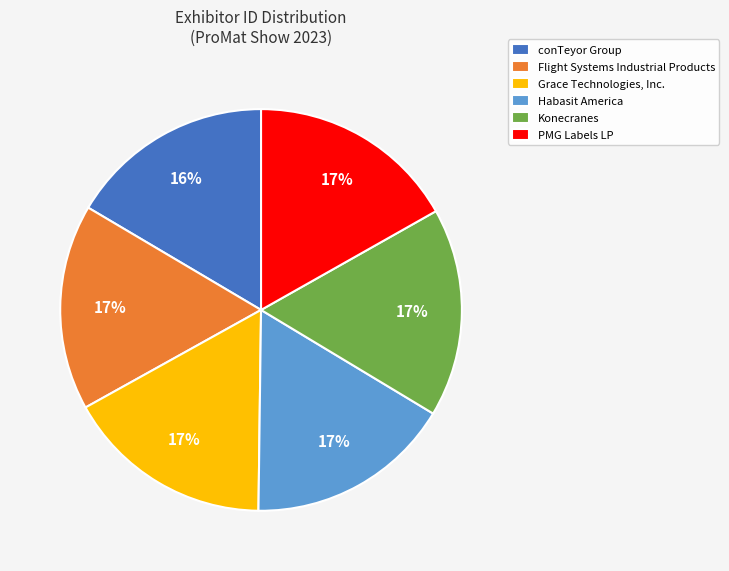

To the nearest percent, what is the average slice percentage?

17%